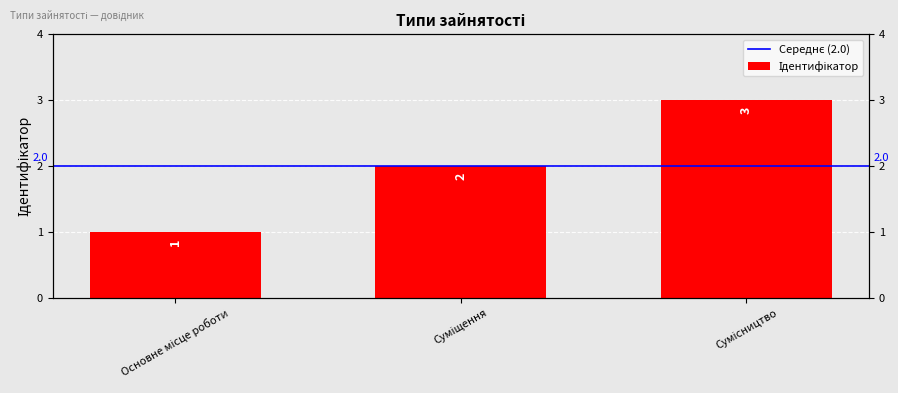

Which label corresponds to the largest value in the chart?

Сумісництво